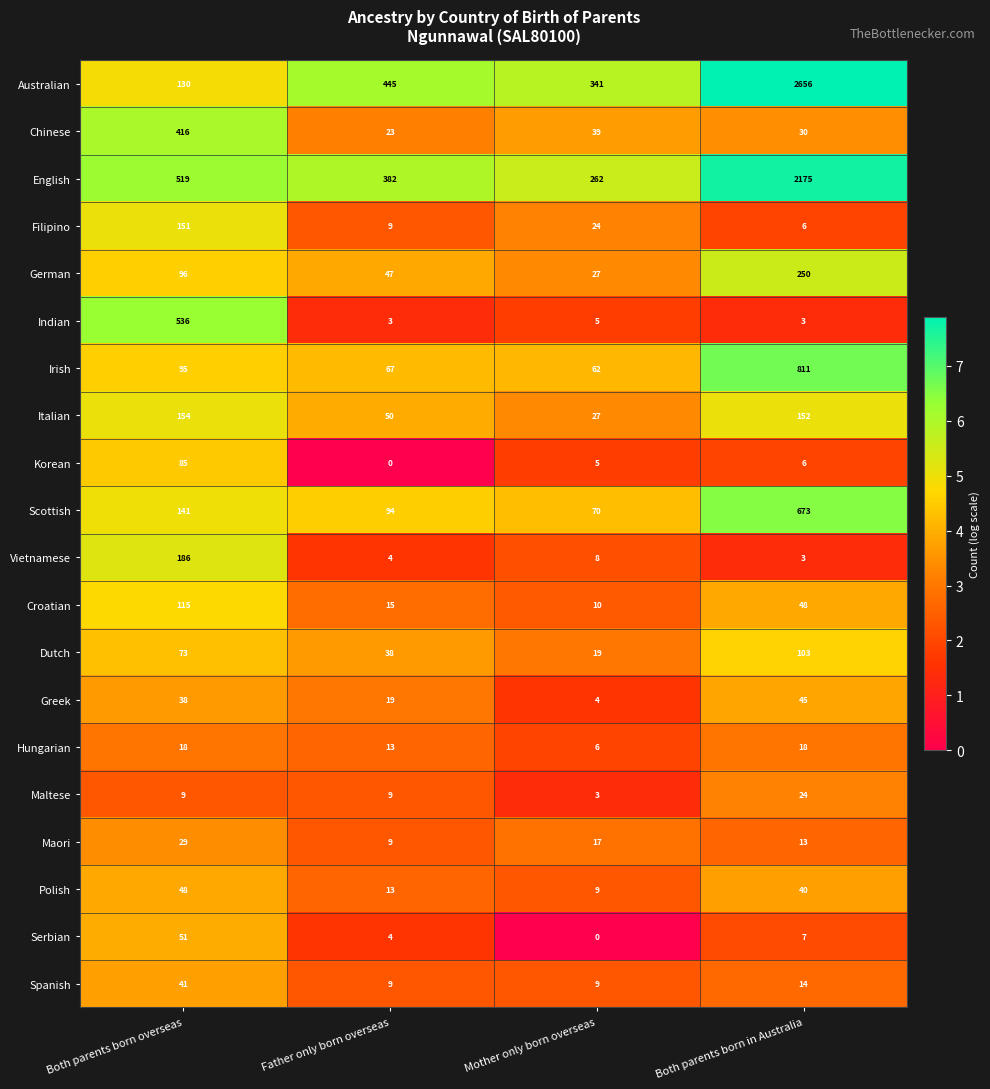

How many categories are shown in the chart?

4